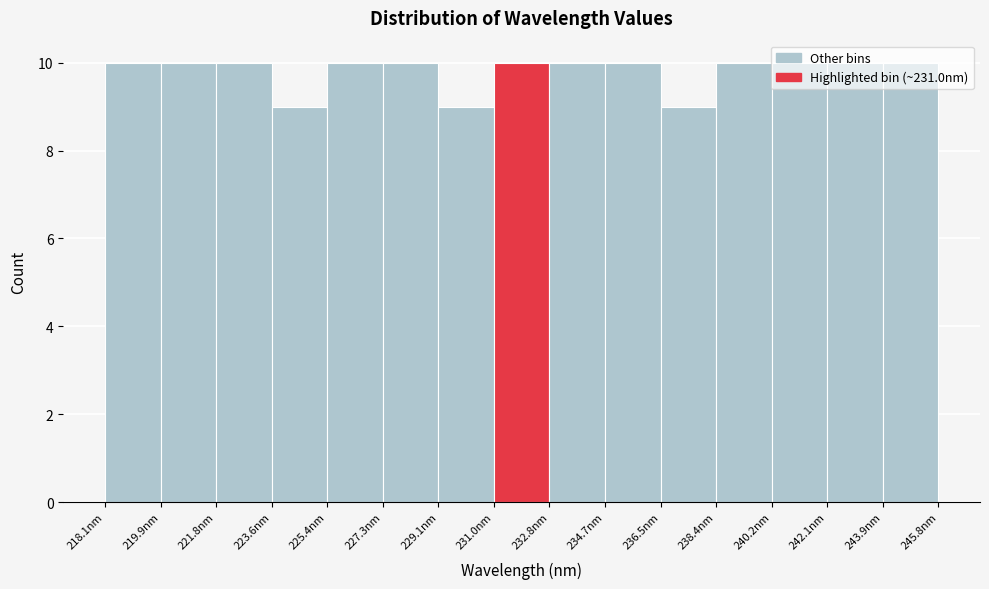

How tall is the bar that spans 227.2 to 229.2 on the x-axis? Neither the bar edges nor the heights are printed on the chart, so give them approximately, as read against the axes.

10